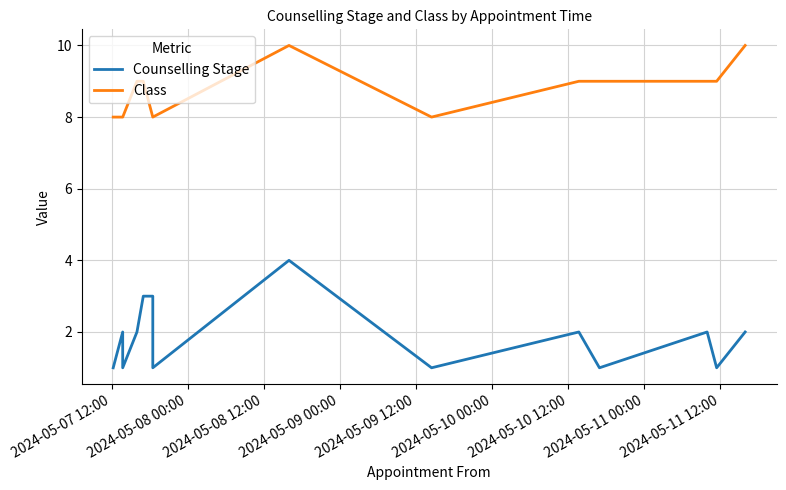

What is the difference between the second highest and minimum values in the Counselling Stage series?

2